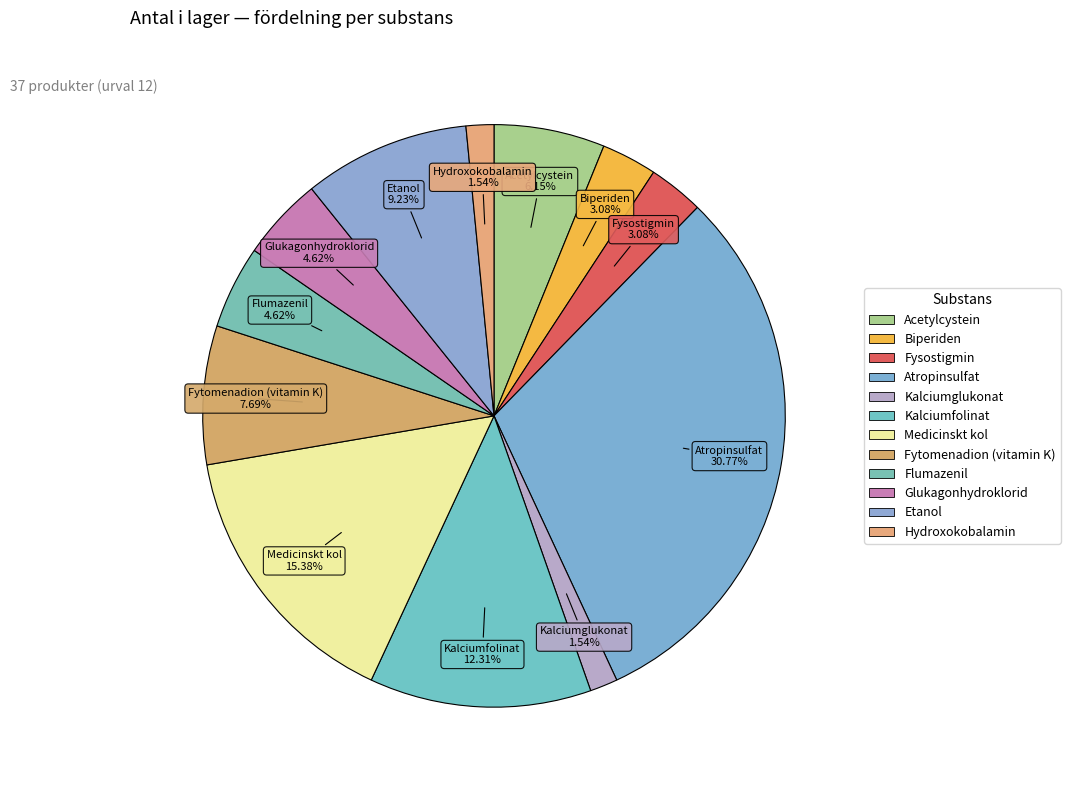

To the nearest percent, what is the difference between the largest and smallest slice percentages?

29%